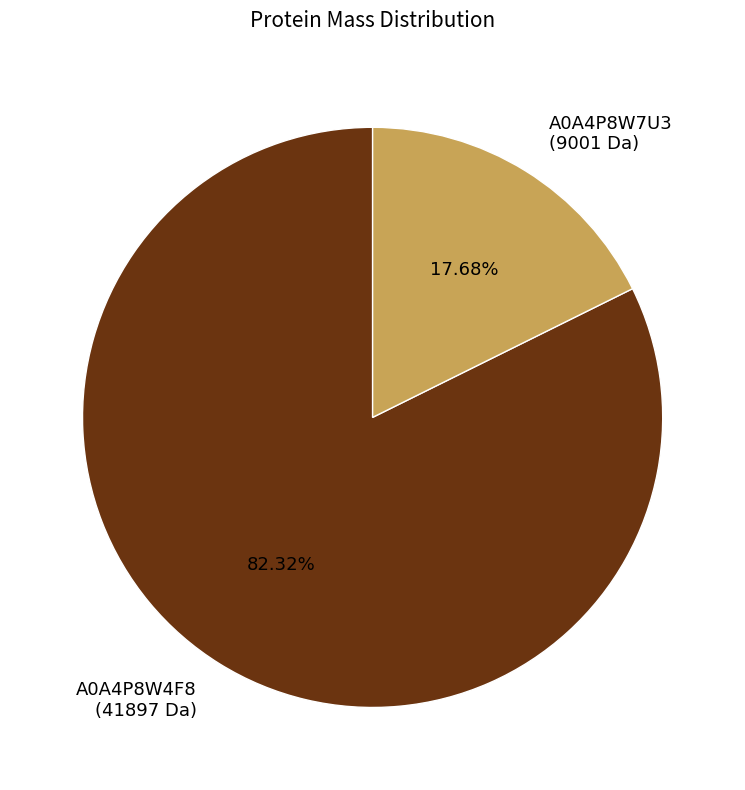

How many slices are in this pie chart?

2